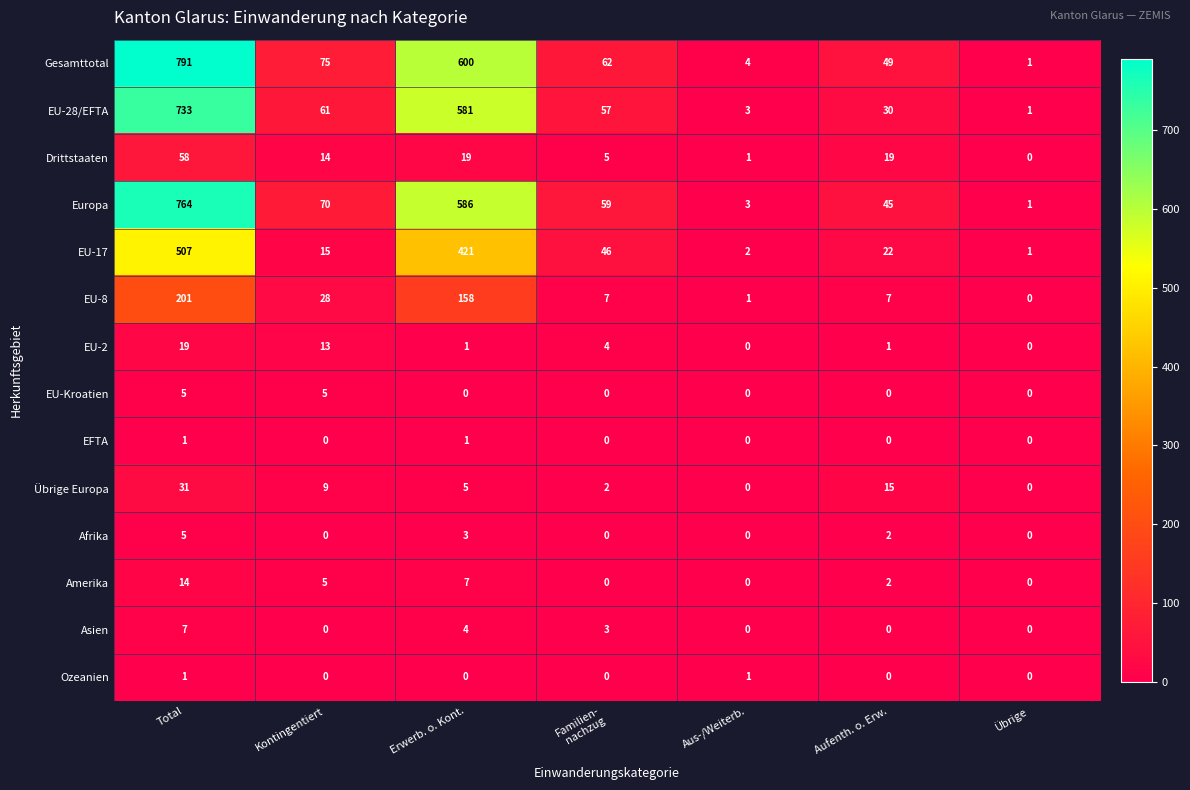

Which category has the highest value in the EU-8 series?

Total